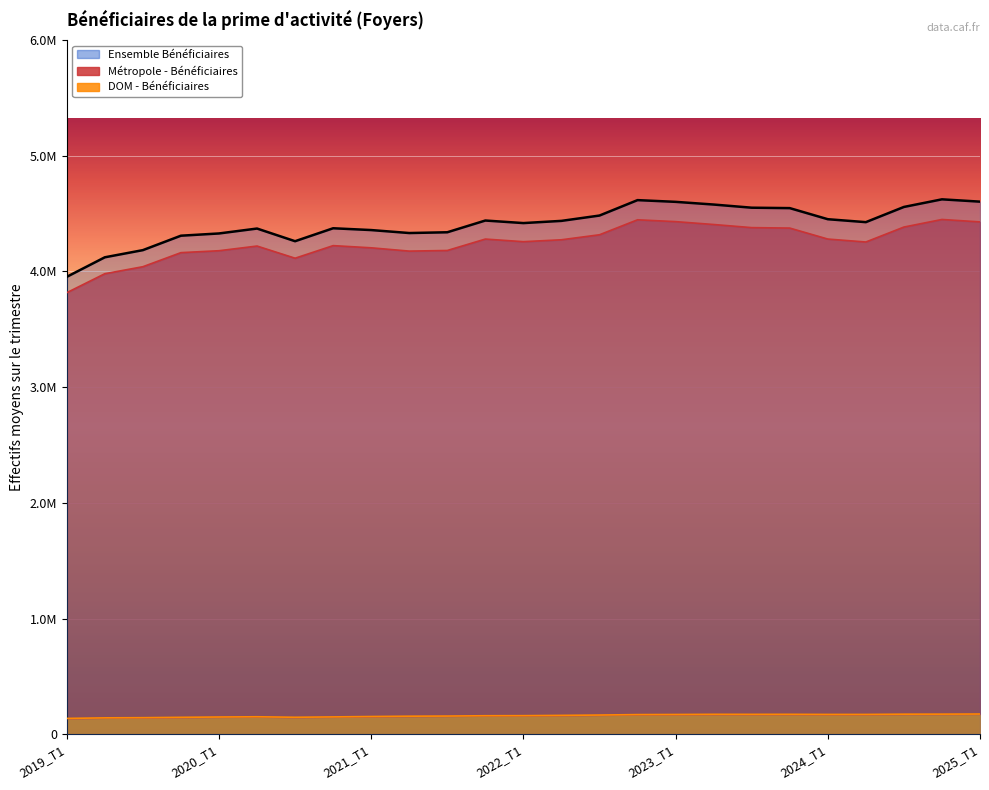

What is the label of the 10th point from the right?

2022_T4